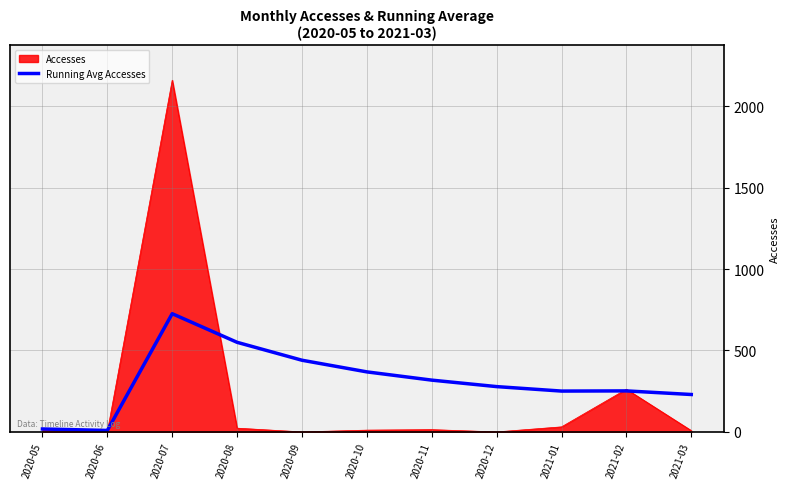

Where is Accesses nearest to the value 1079?

2021-02